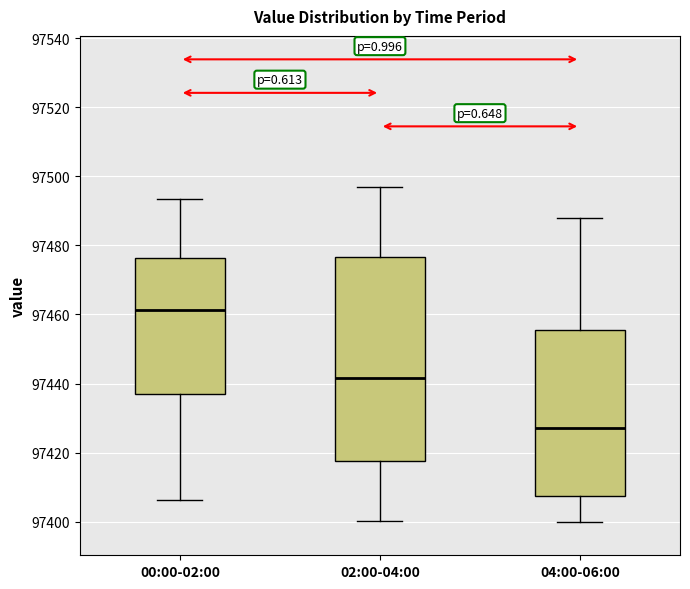

Where is the lower edge of the box for 00:00-02:00 on the y-axis? The values are not printed on the chart, so give them approximately, as read against the axis.

97438